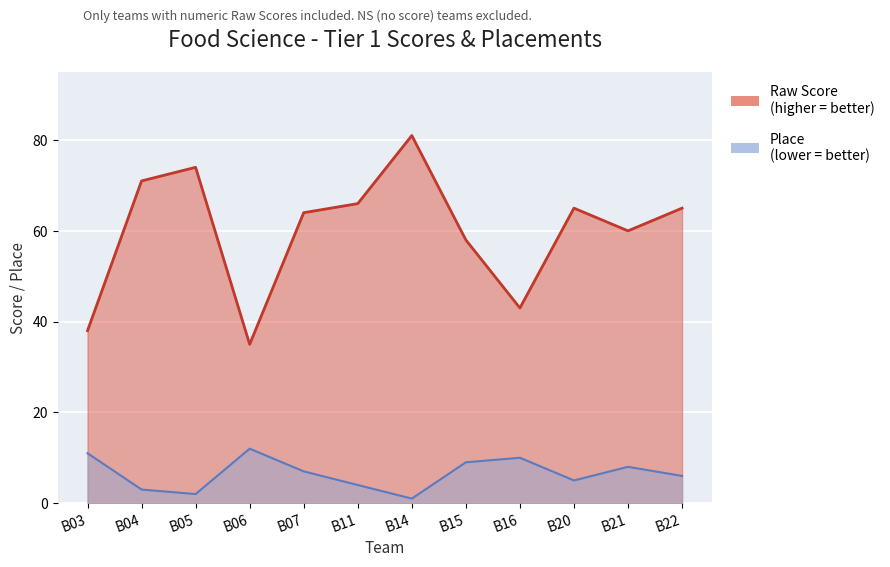

What is the spread (max minus min) of values at B06?

23